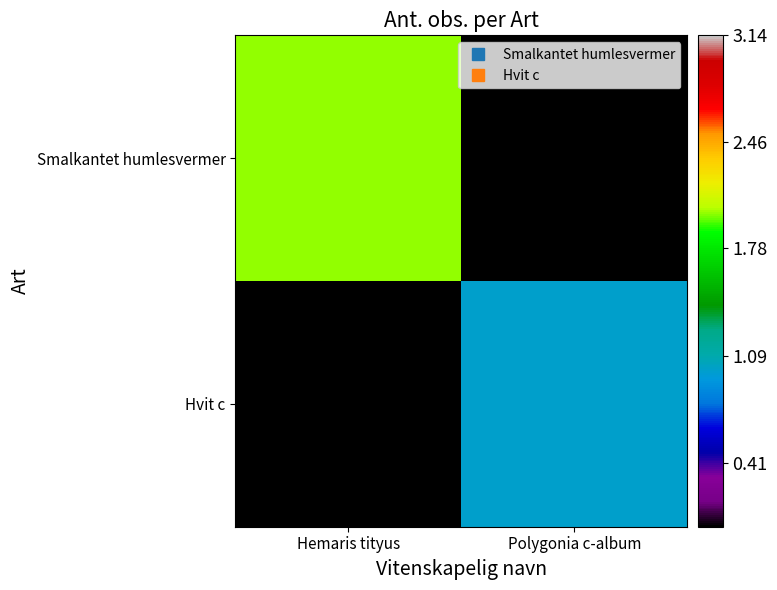

Which series has the largest total across all categories?

Smalkantet humlesvermer